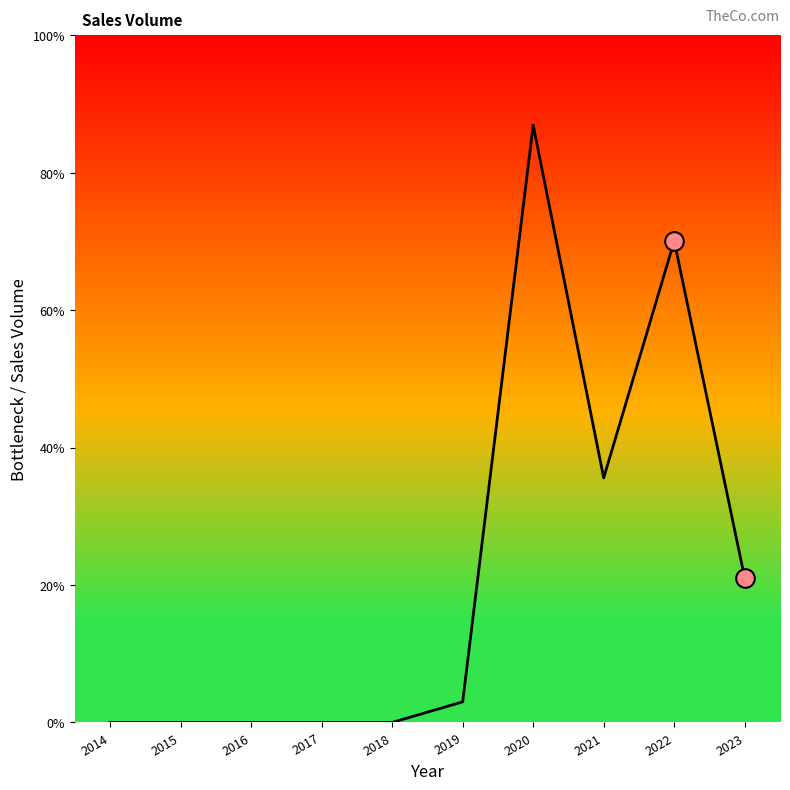

Between 2020 and 2018, which is larger?

2020